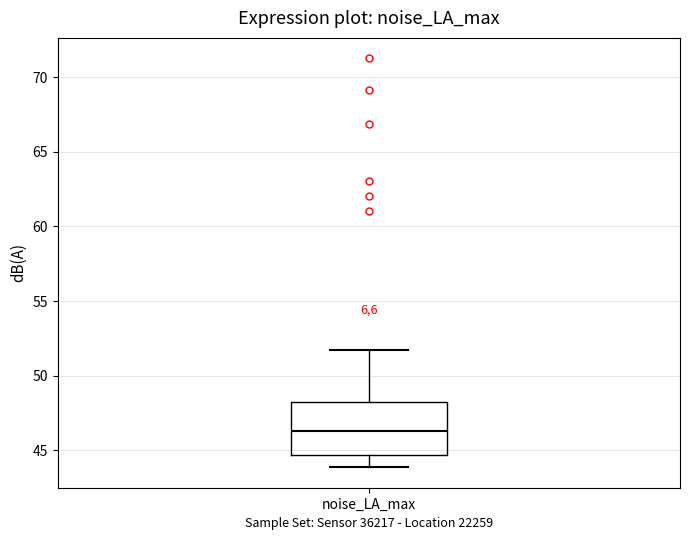

Read this box plot against the y-axis: the position of the median line, the range covered by the box, and the ends of both whiskers. The values are not printed on the chart, so give them approximately, as read against the axis.

median 46.5, box 44.5 to 48.5, whiskers 44.0 to 51.5